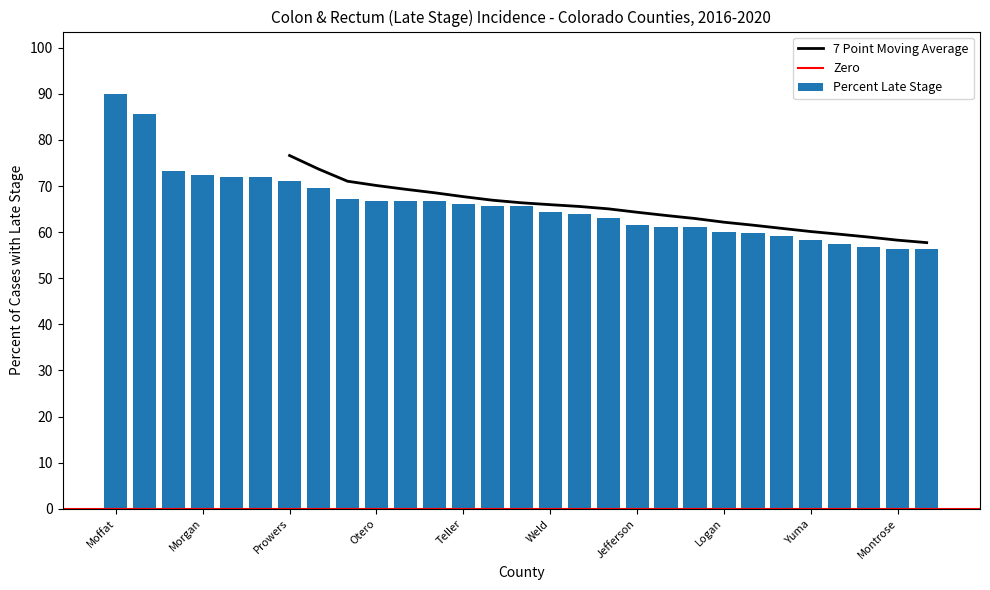

The chart shows a value of 30.7 at Las Animas. True or false?

False